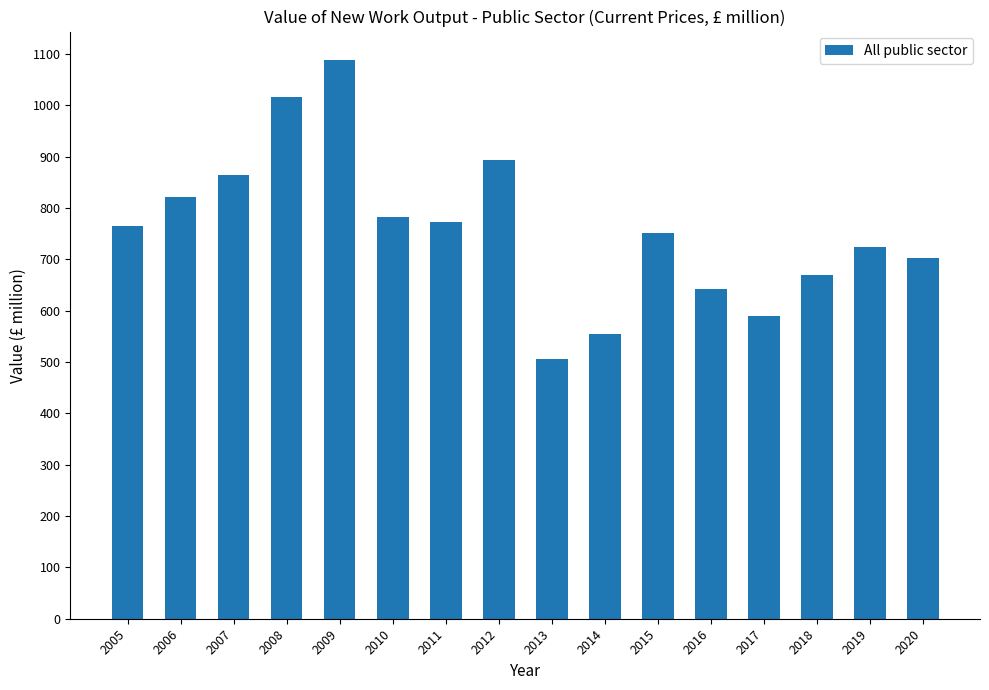

What is the sum of the values at 2013 and 2010?

1288.4